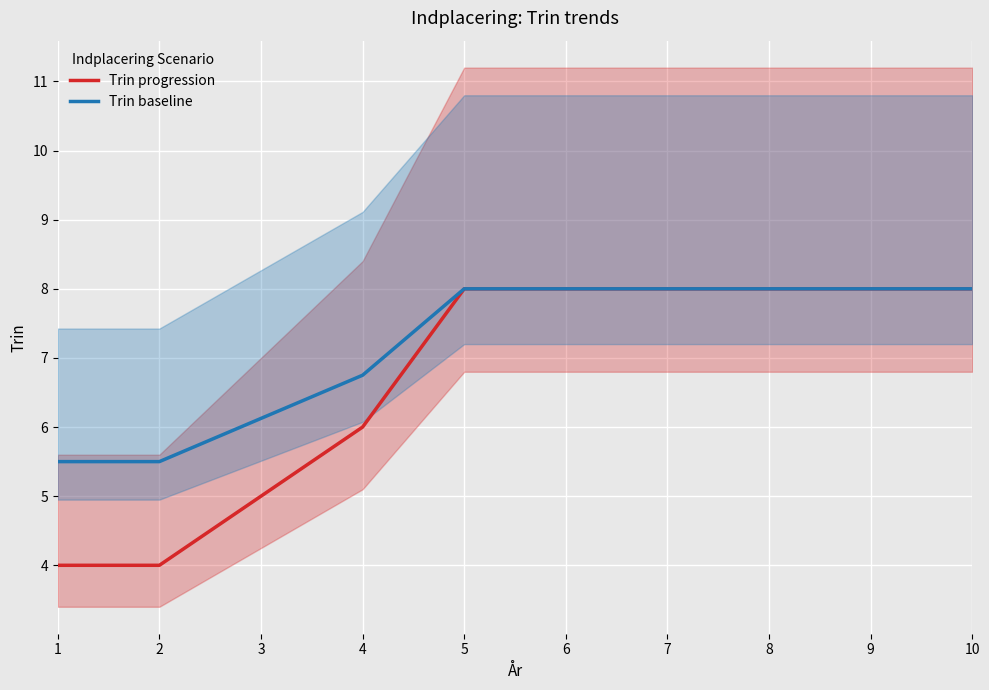

At which label is Trin progression closest to 6?

4